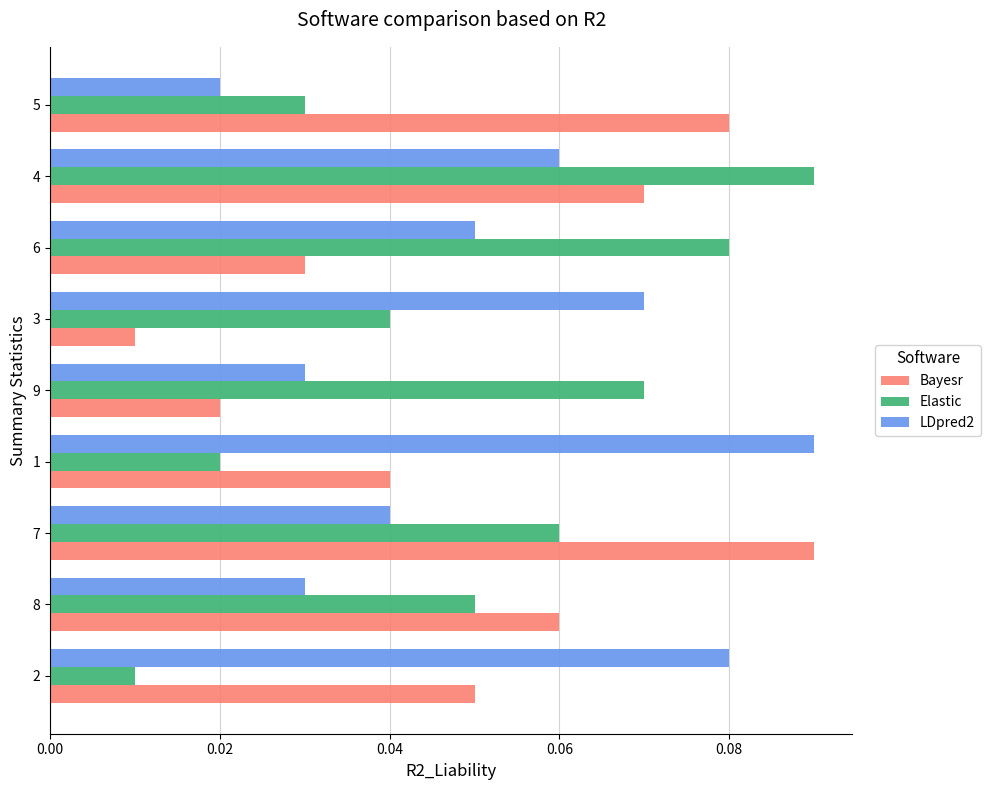

At which category is the sum across all series the highest?

4